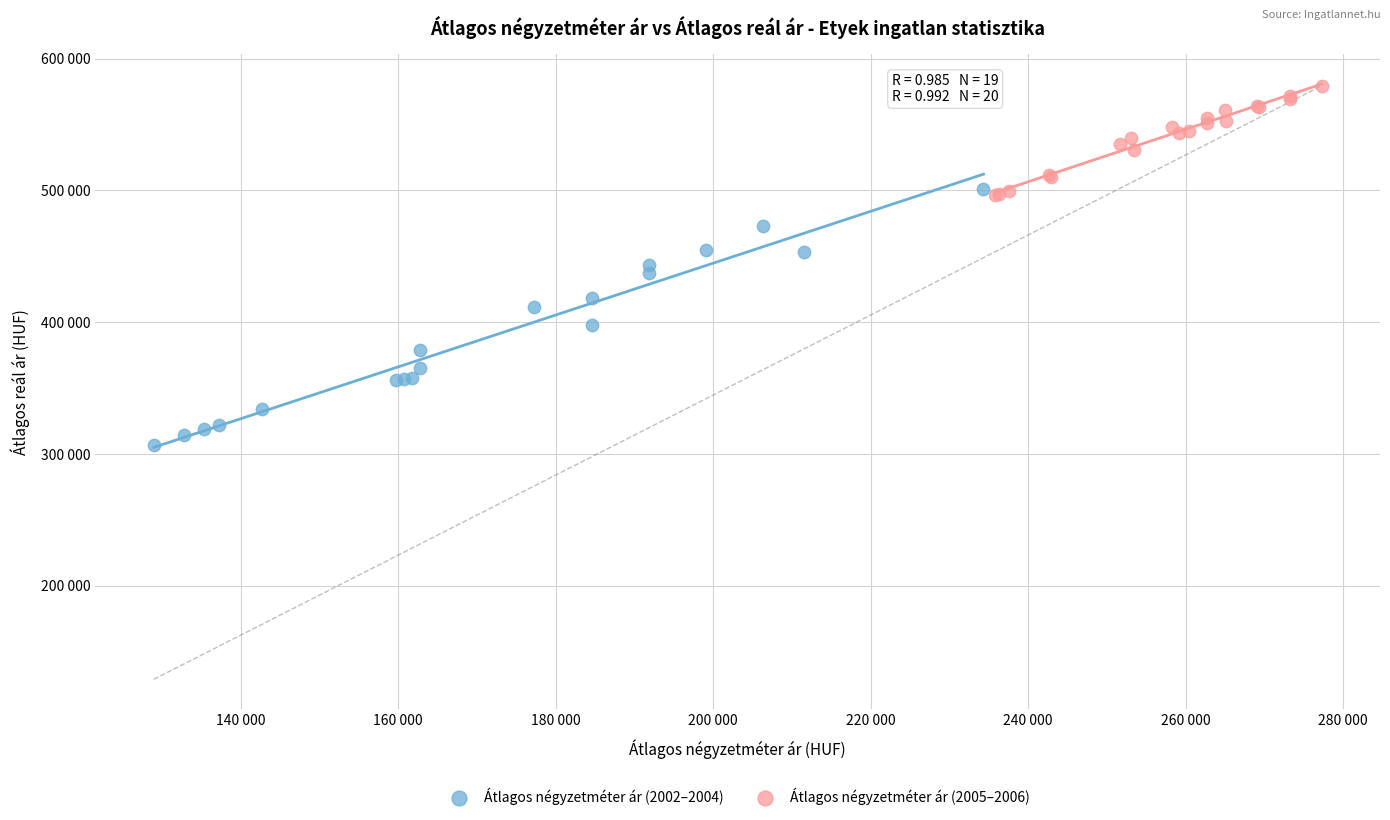

Which series has the widest spread of Y values?

Átlagos négyzetméter ár (2002–2004)